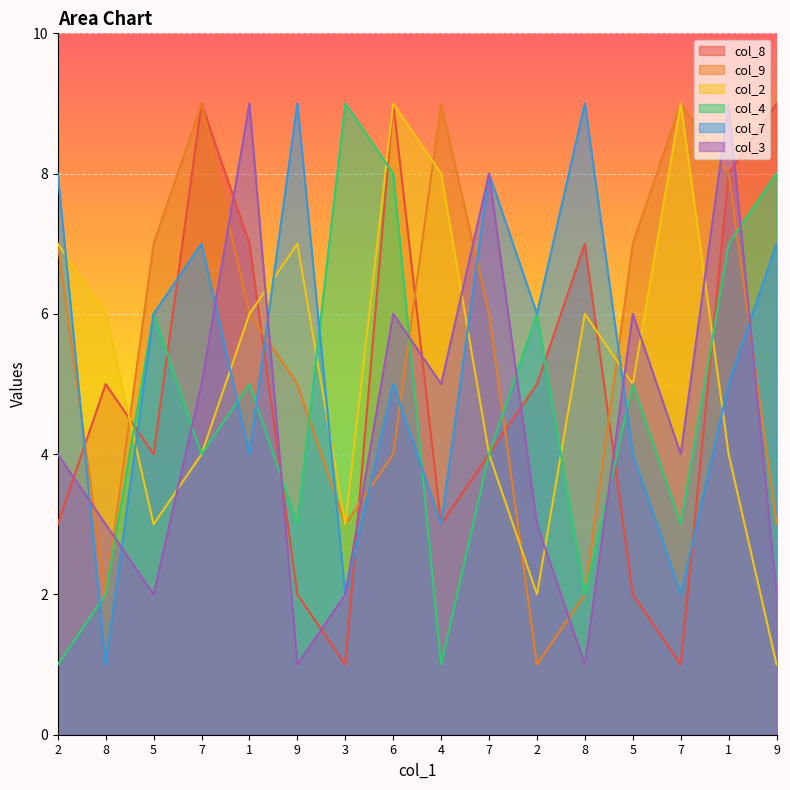

The value of col_3 at 8 is 3. True or false?

True